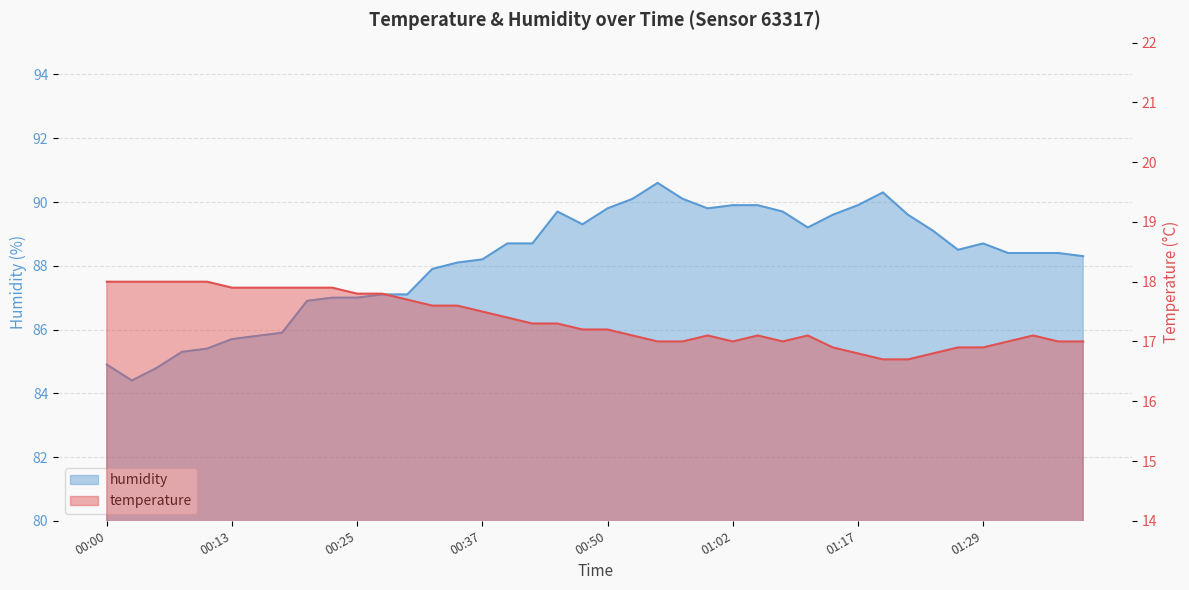

True or false: temperature has more than 2 points higher than both neighbors.

True